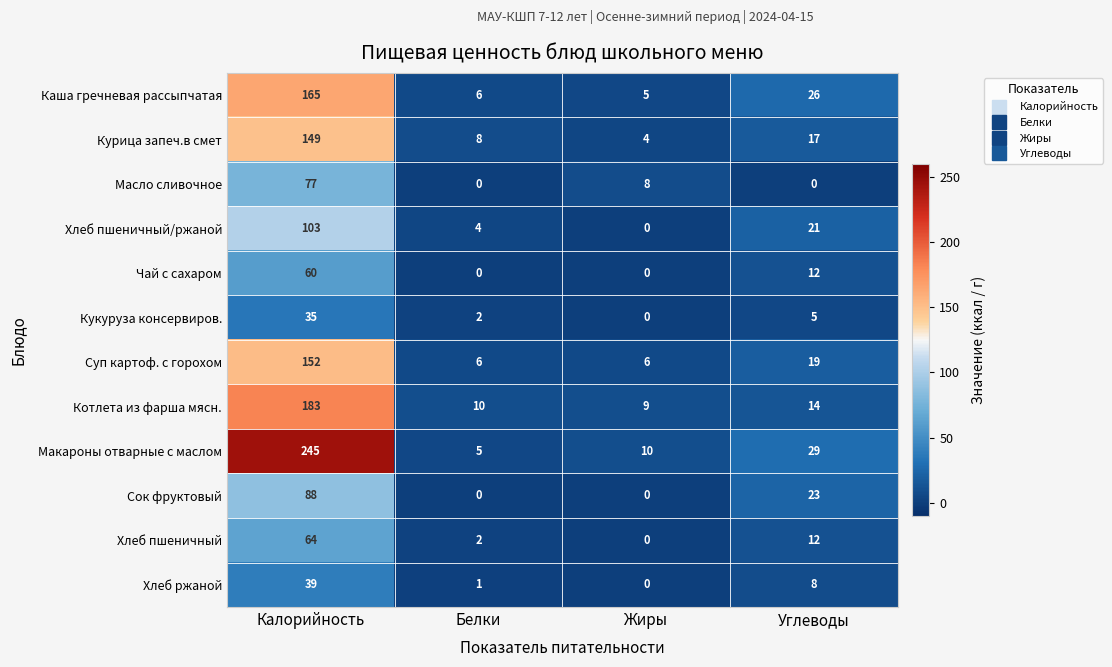

What is the total value across all series at Углеводы?

186